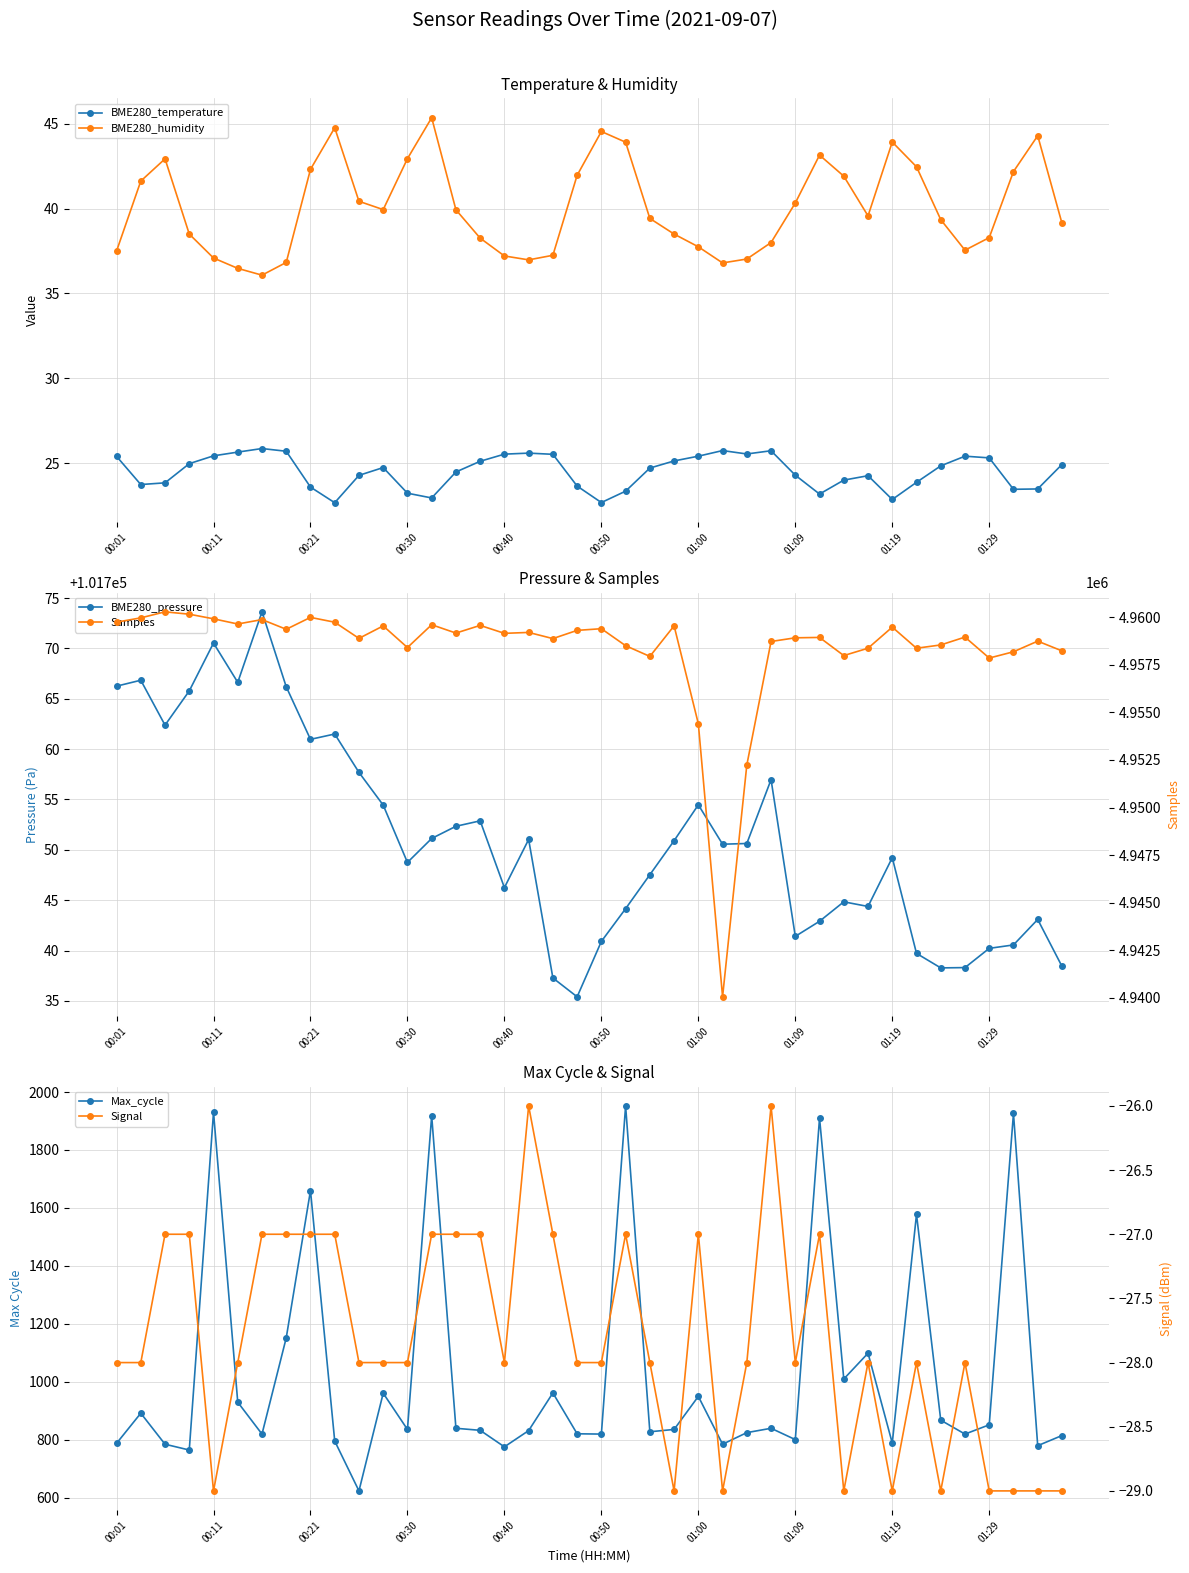

Which series has the widest spread of values?

Samples